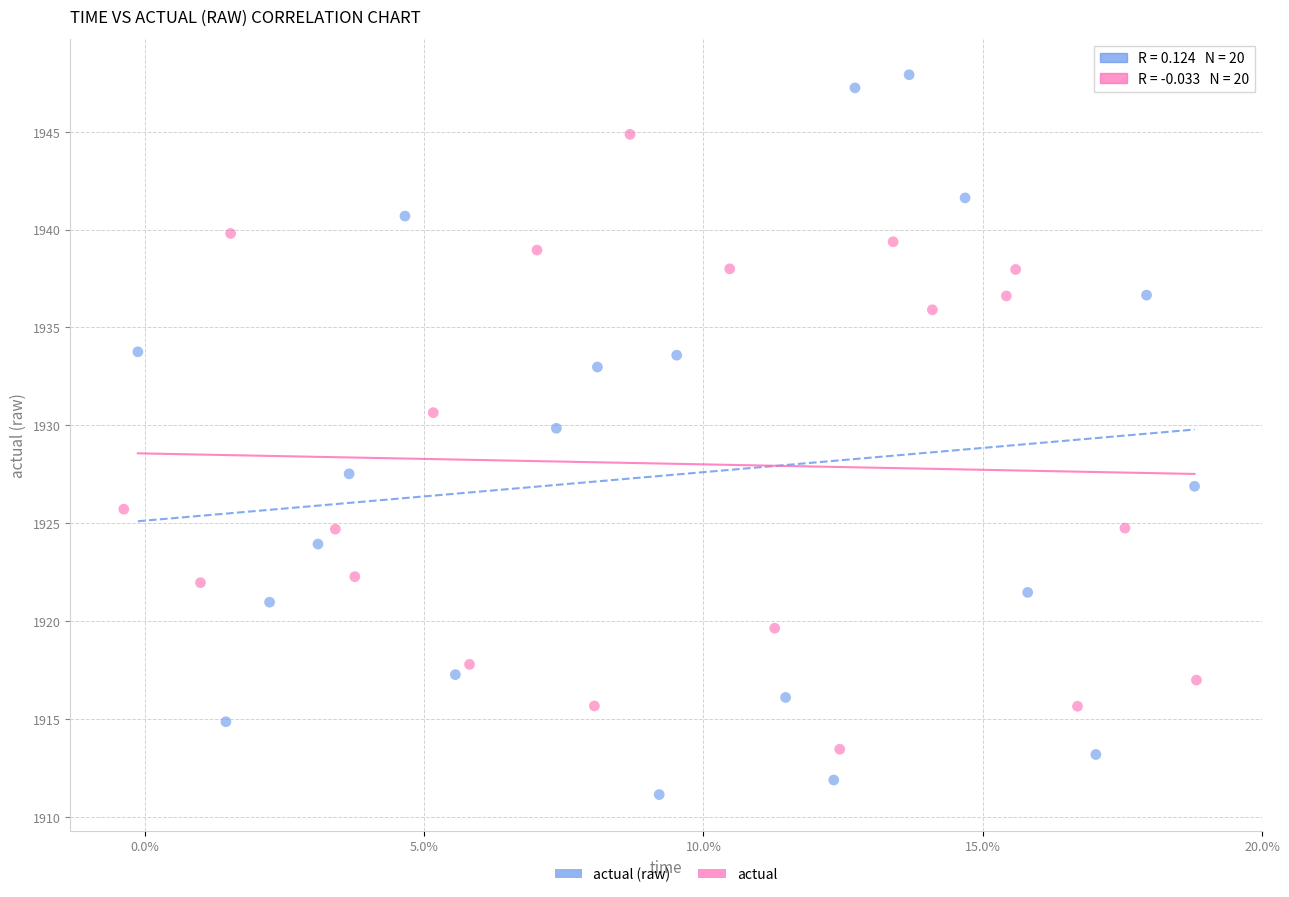

Which series has the largest Y range (max minus min)?

actual (raw)